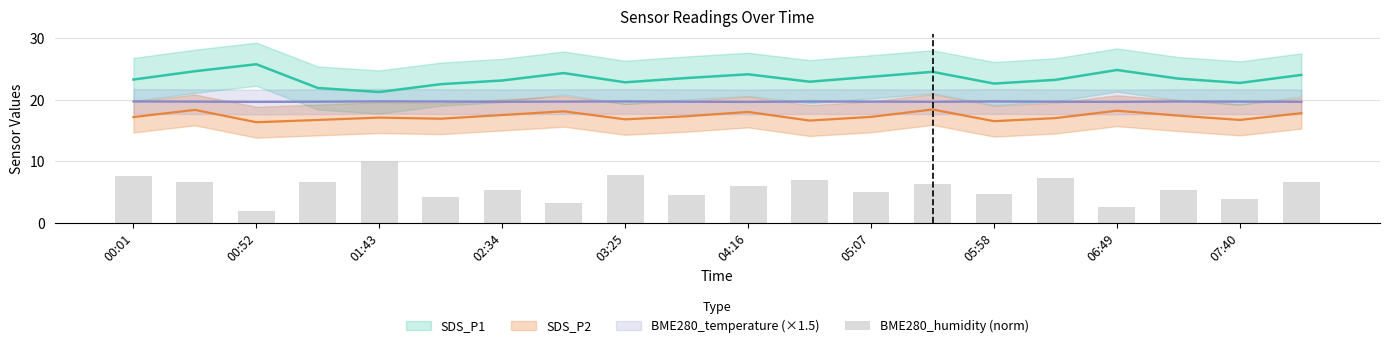

What is the average value?

5.6